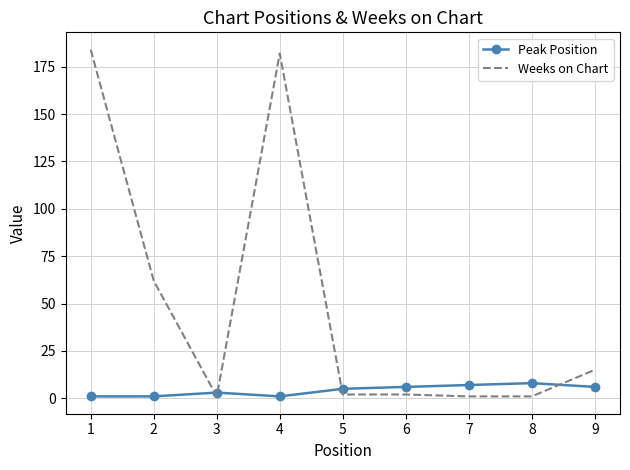

Rank the series by their average value, from highest to lowest.

Weeks on Chart, Peak Position